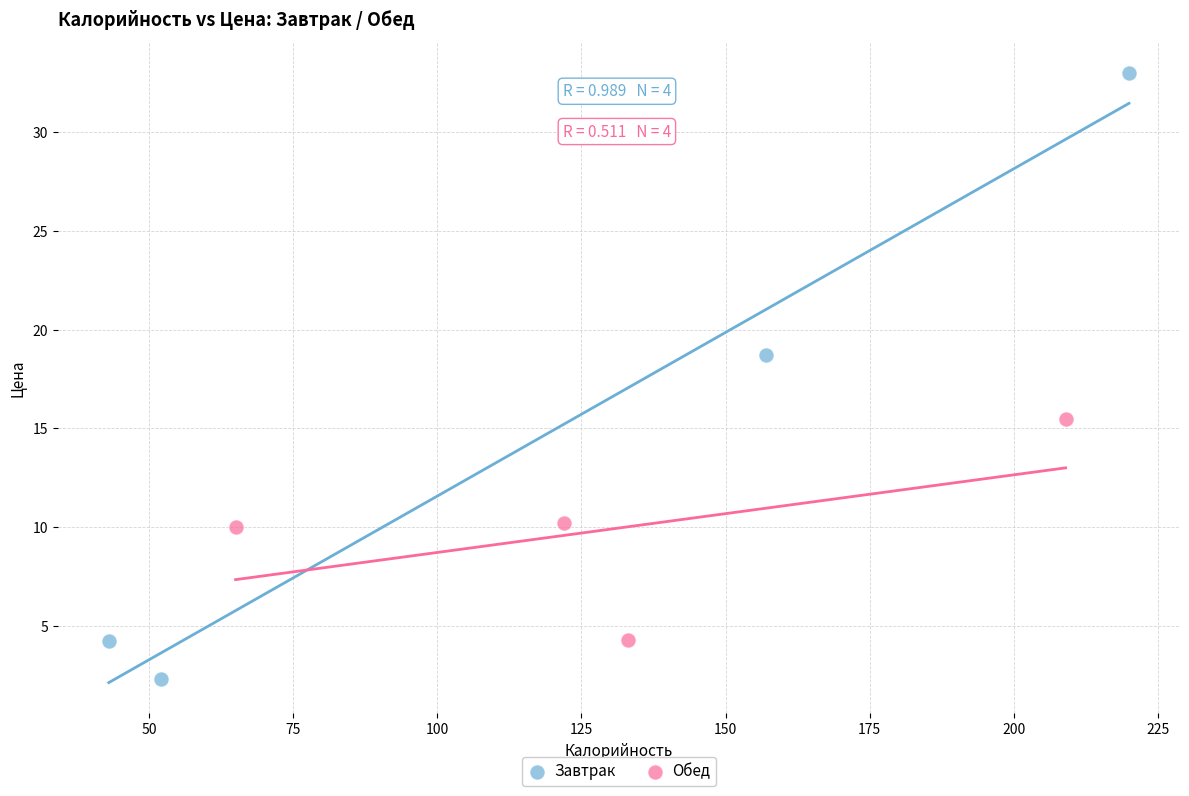

Which series contains the highest Y value?

Завтрак